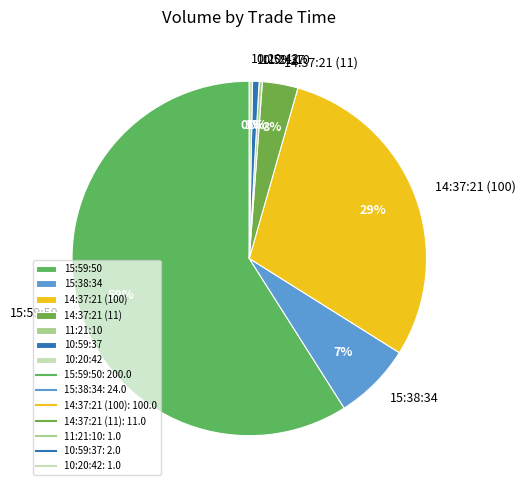

Which has a higher value, 15:38:34 or 10:20:42?

15:38:34